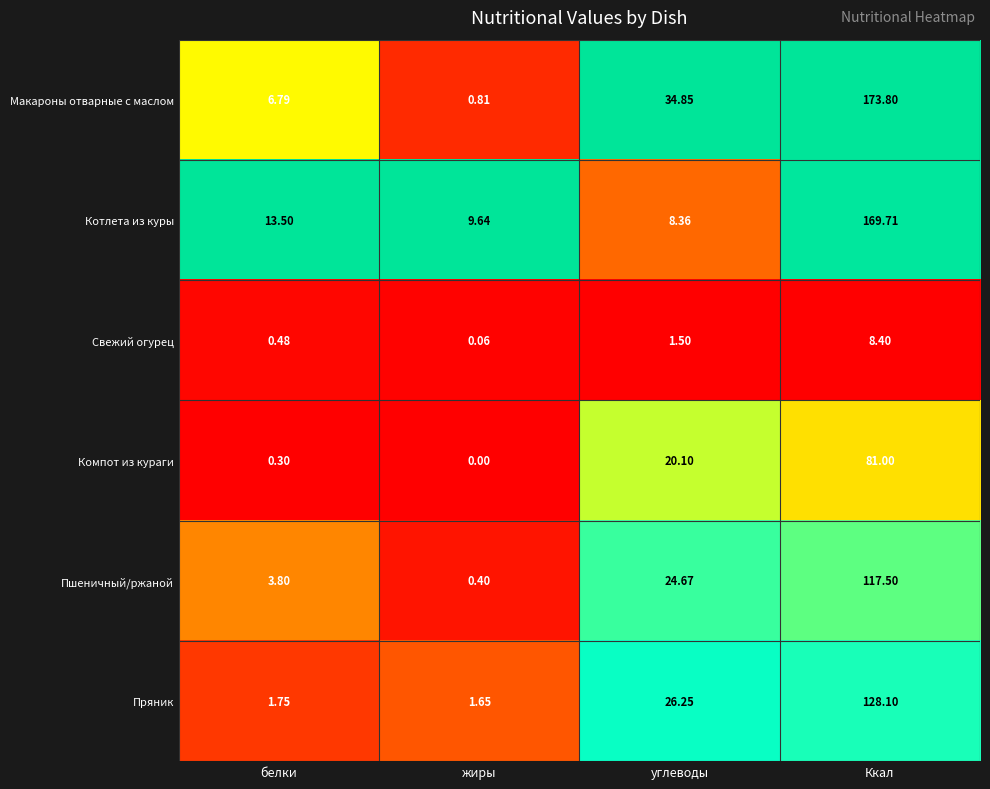

Is the value of Котлета из куры at жиры greater than the value of Пшеничный/ржаной at жиры?

Yes